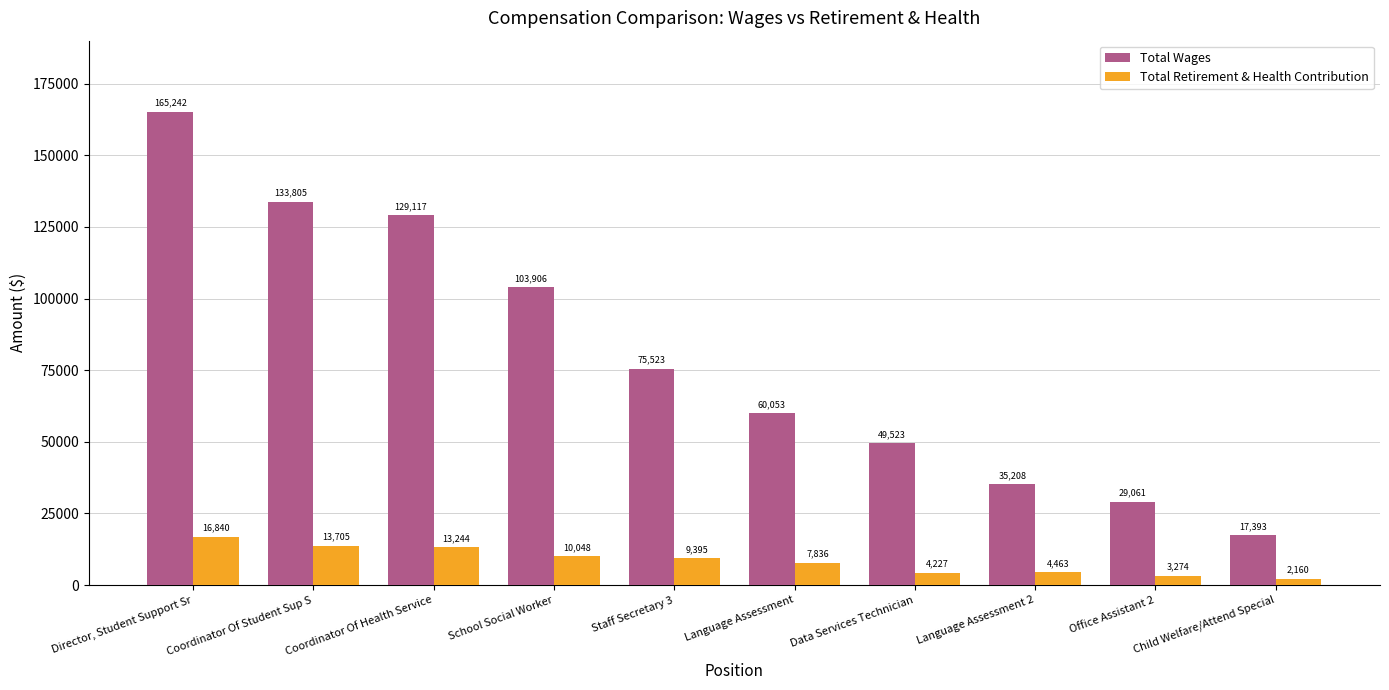

Reading right to left, extract all data points from this chart.

Total Wages: Child Welfare/Attend Special=17393	Office Assistant 2=29061	Language Assessment 2=35208	Data Services Technician=49523	Language Assessment=60053	Staff Secretary 3=75523	School Social Worker=103906	Coordinator Of Health Service=129117	Coordinator Of Student Sup S=133805	Director, Student Support Sr=165242
Total Retirement & Health Contribution: Child Welfare/Attend Special=2160	Office Assistant 2=3274	Language Assessment 2=4463	Data Services Technician=4227	Language Assessment=7836	Staff Secretary 3=9395	School Social Worker=10048	Coordinator Of Health Service=13244	Coordinator Of Student Sup S=13705	Director, Student Support Sr=16840